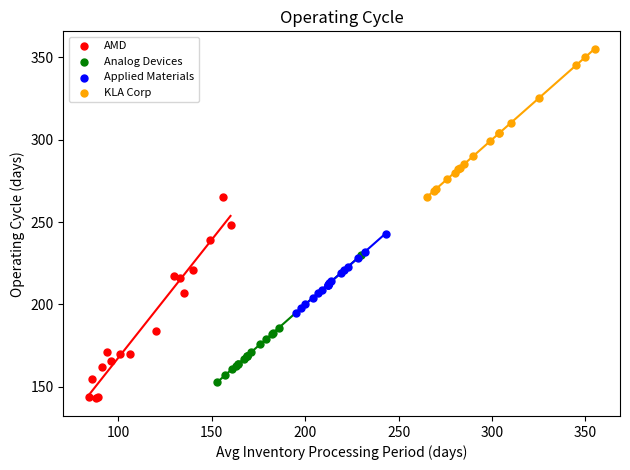

Which series contains the highest Y value?

KLA Corp